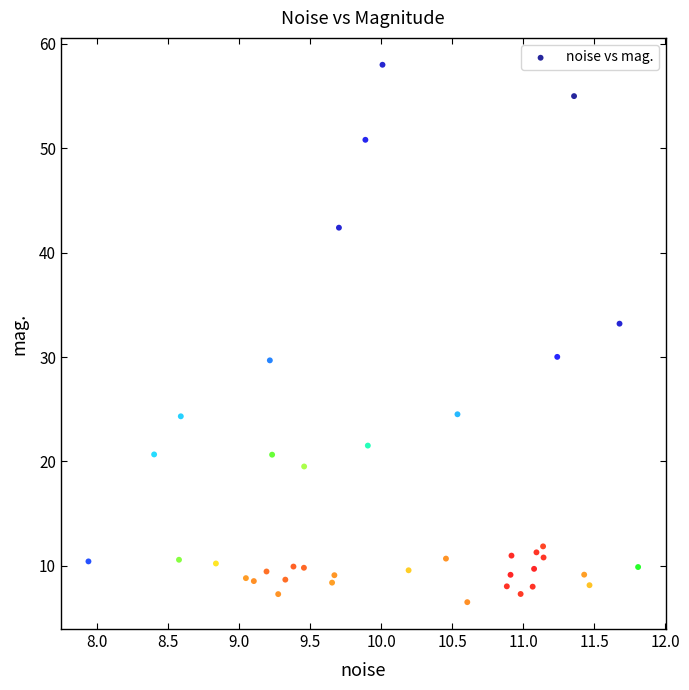

What is the range of X values (max minus min)?

3.9